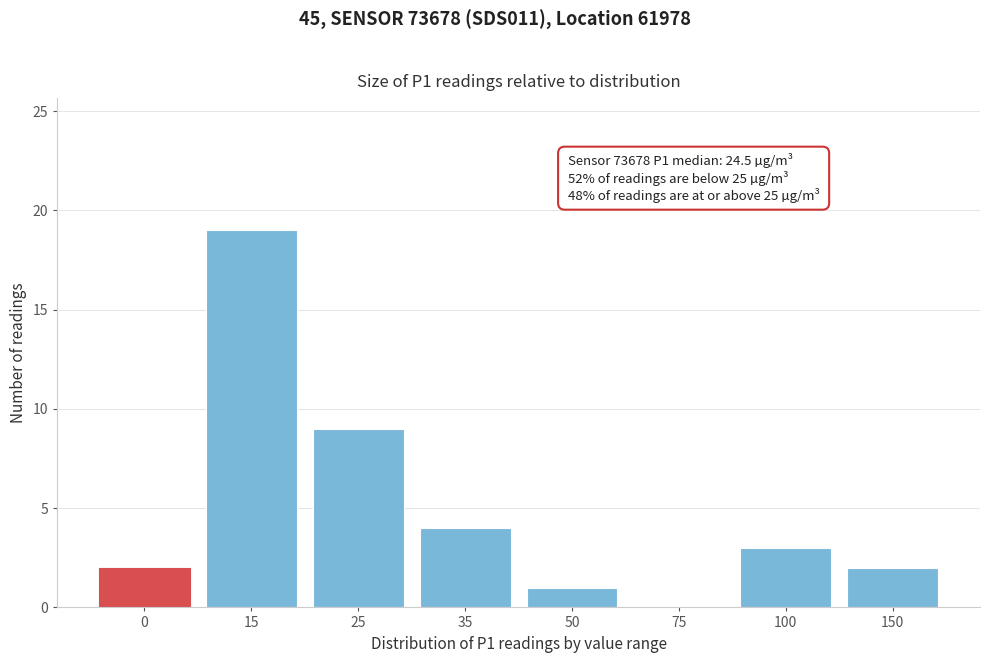

Reading left to right, what are all the values shown in this chart?

0=2	15=19	25=9	35=4	50=1	75=0	100=3	150=2